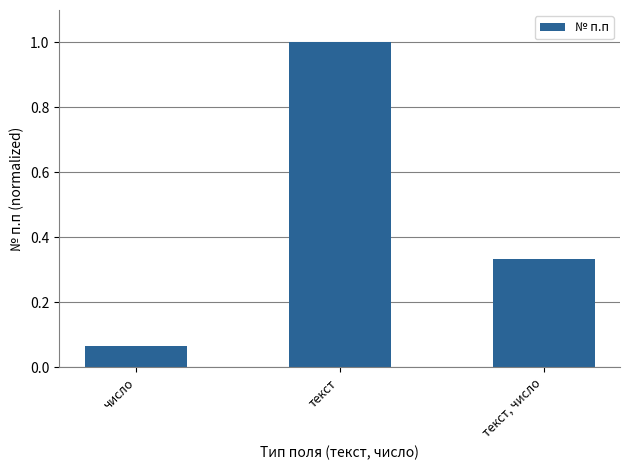

Read the value at текст.

1.0